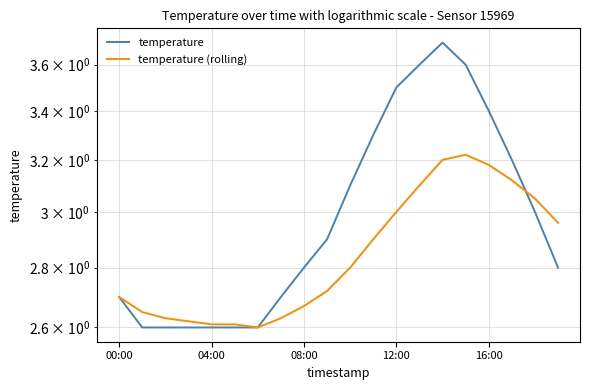

The temperature series shows 0.9 at 11. True or false?

False